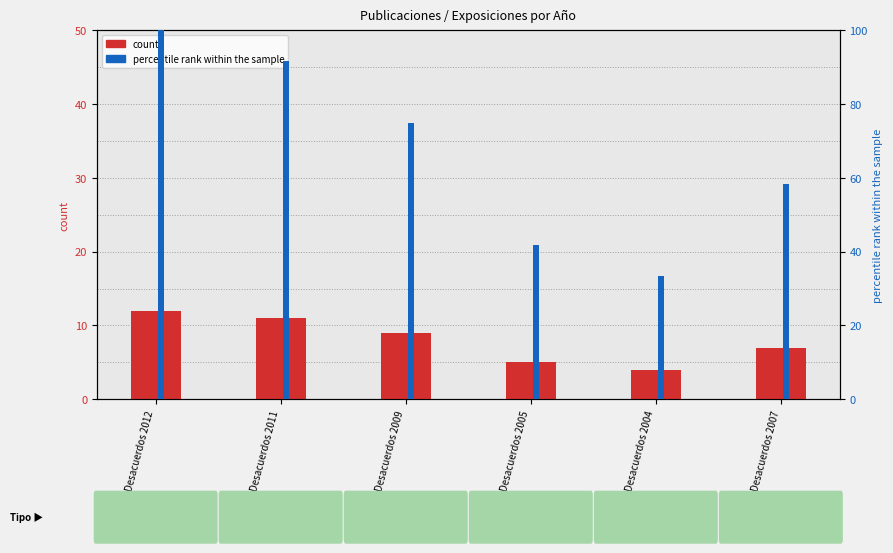

Reading left to right, what are all the values shown in this chart?

count (años desde 2000): Desacuerdos 2012=12.0	Desacuerdos 2011=11.0	Desacuerdos 2009=9.0	Desacuerdos 2005=5.0	Desacuerdos 2004=4.0	Desacuerdos 2007=7.0
percentile rank within the sample: Desacuerdos 2012=100.0	Desacuerdos 2011=91.7	Desacuerdos 2009=75.0	Desacuerdos 2005=41.7	Desacuerdos 2004=33.3	Desacuerdos 2007=58.3